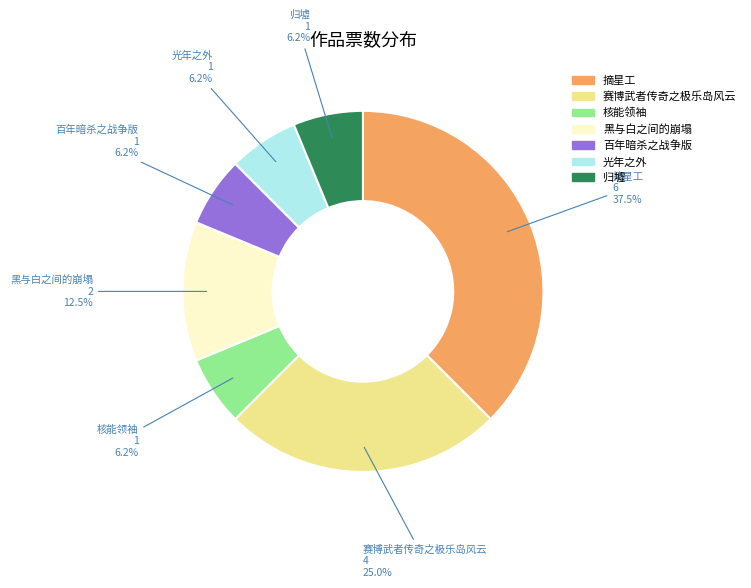

Which category has the biggest portion of the pie?

摘星工